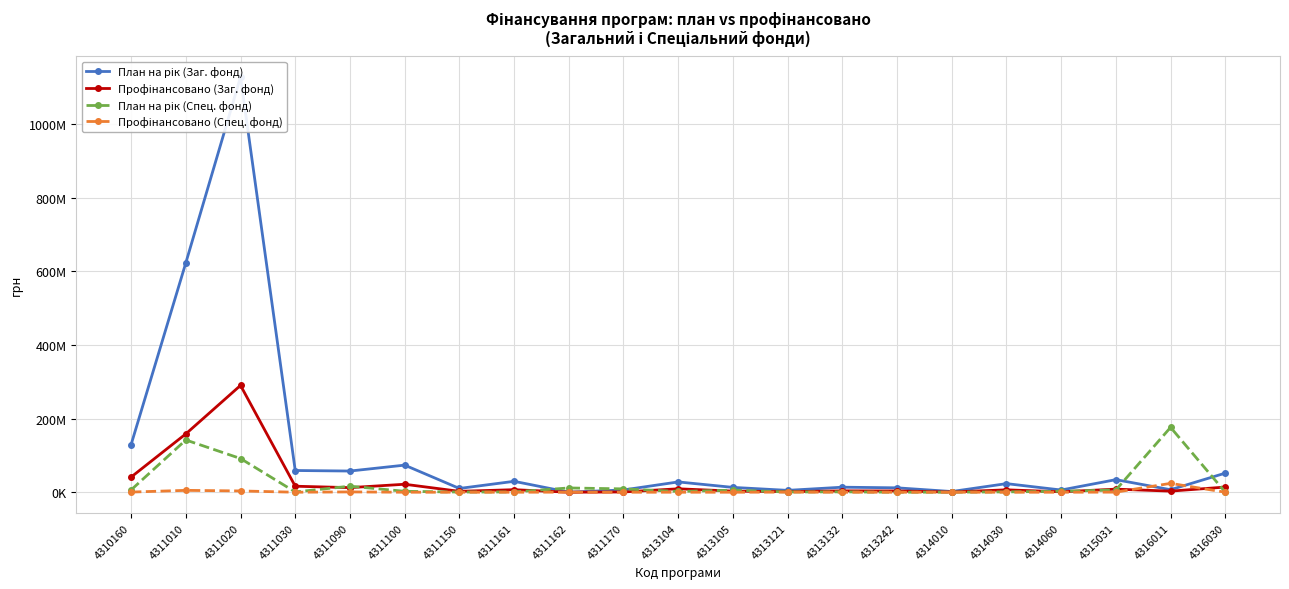

Is it true that Профінансовано (Спец. фонд) equals 0 at 4311030?

True